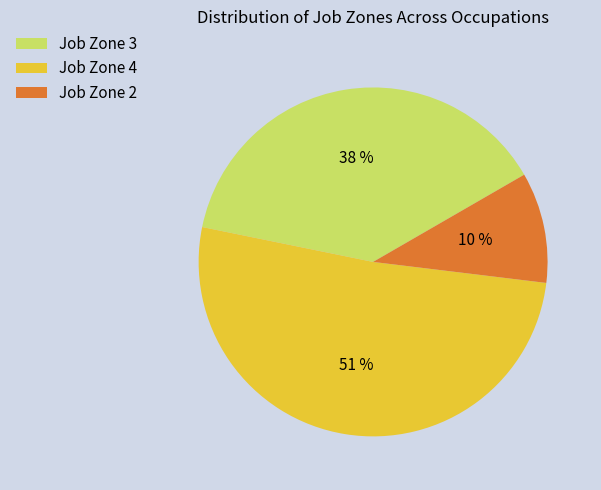

Combined, do Job Zone 4 and Job Zone 3 account for over 50%?

Yes